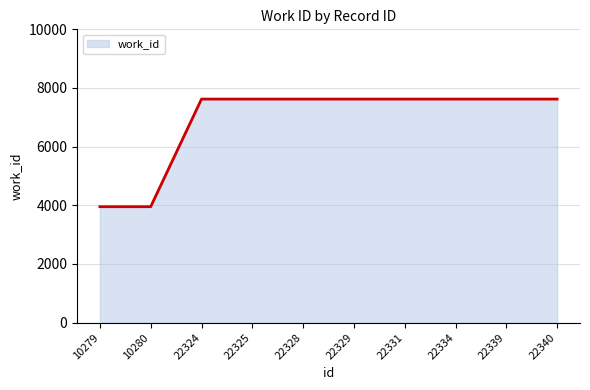

How many lines are shown in the chart?

1